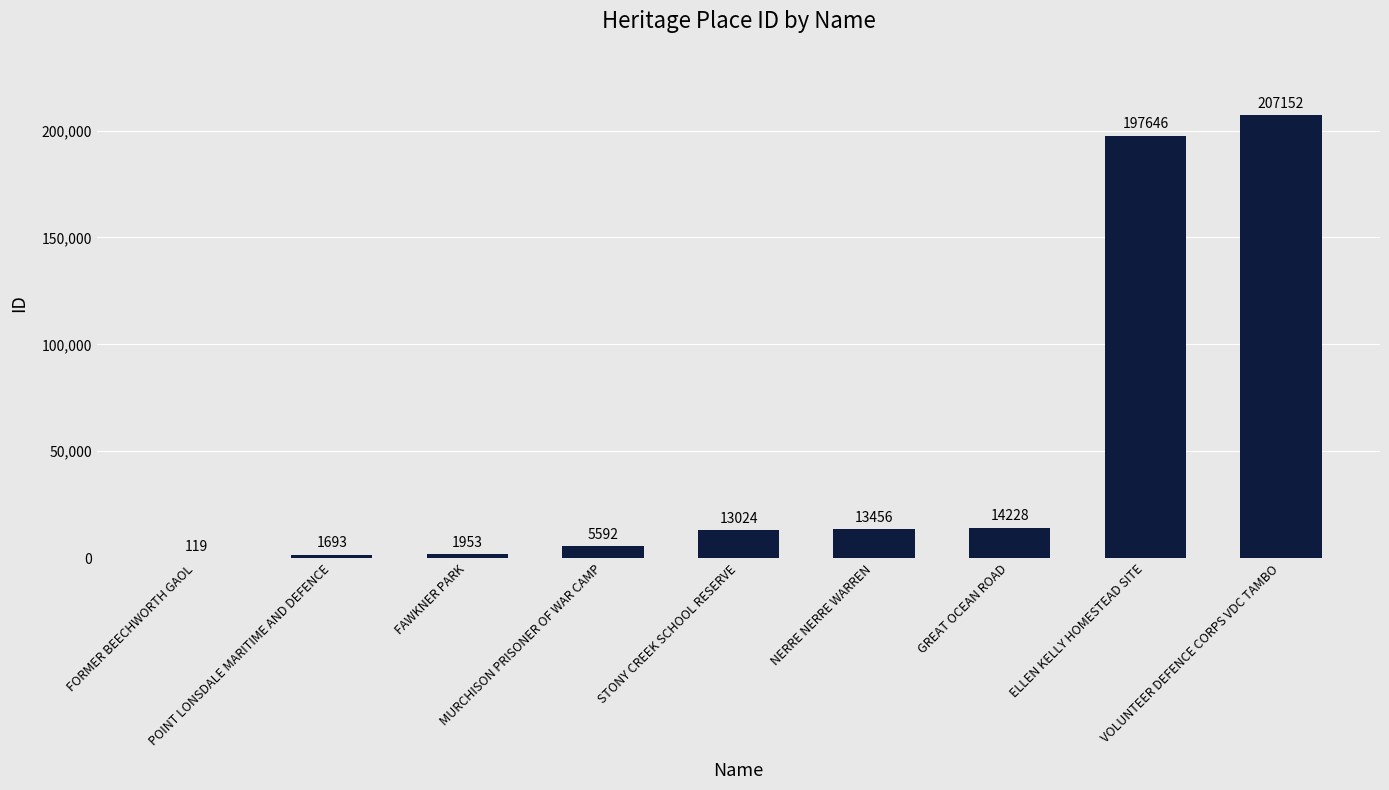

Is it true that the value at NERRE NERRE WARREN is 13456?

True